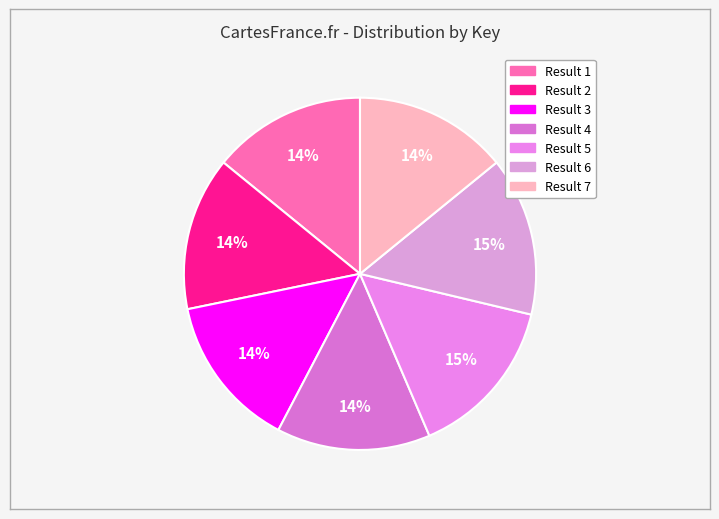

How many segments does this pie chart have?

7